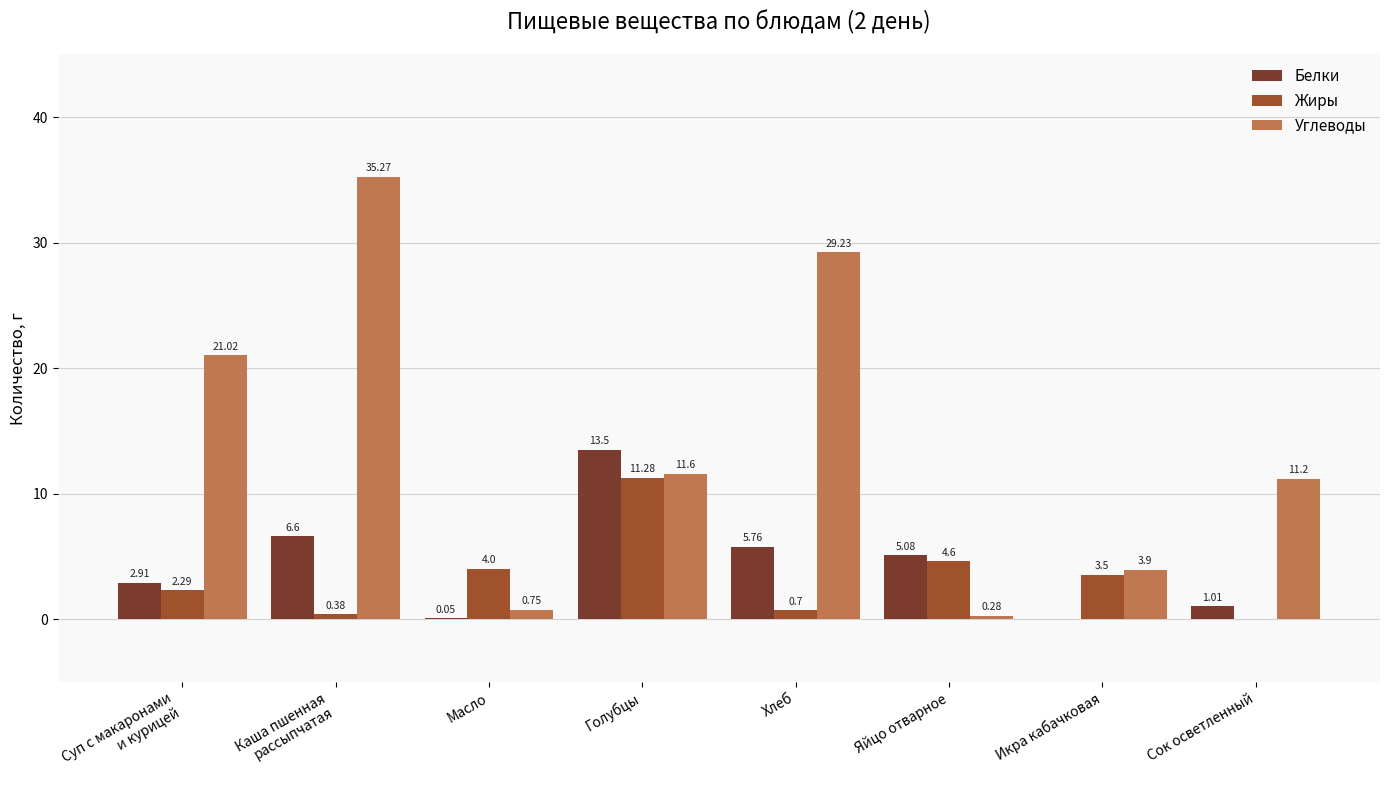

Which series has the largest total across all categories?

Углеводы